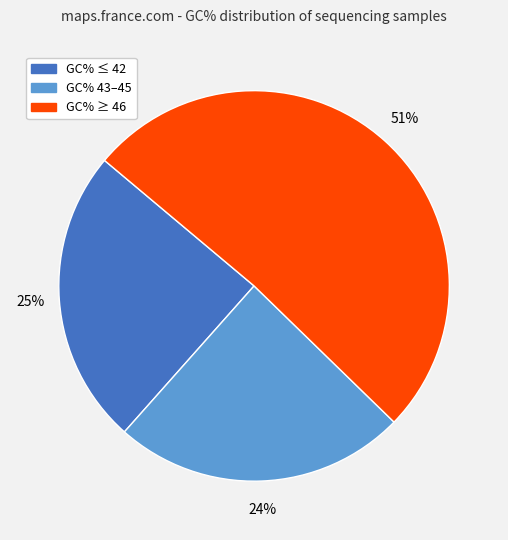

Is there a majority slice in this chart?

Yes